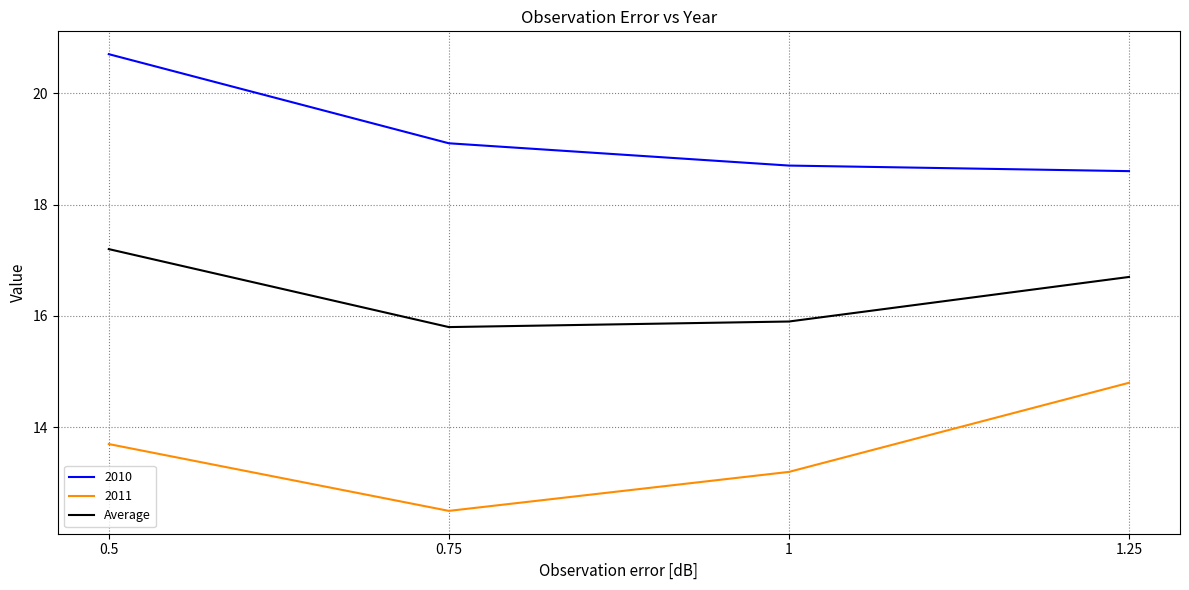

The Average series shows 23.5 at 0.5. True or false?

False